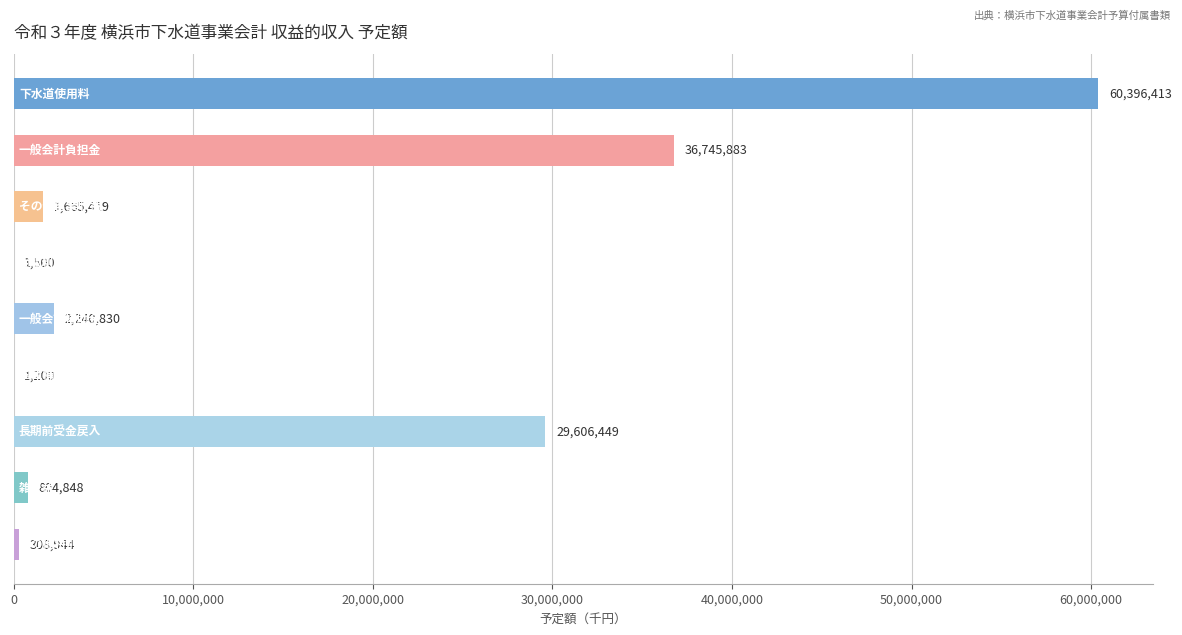

What is the greatest value displayed?

60396413